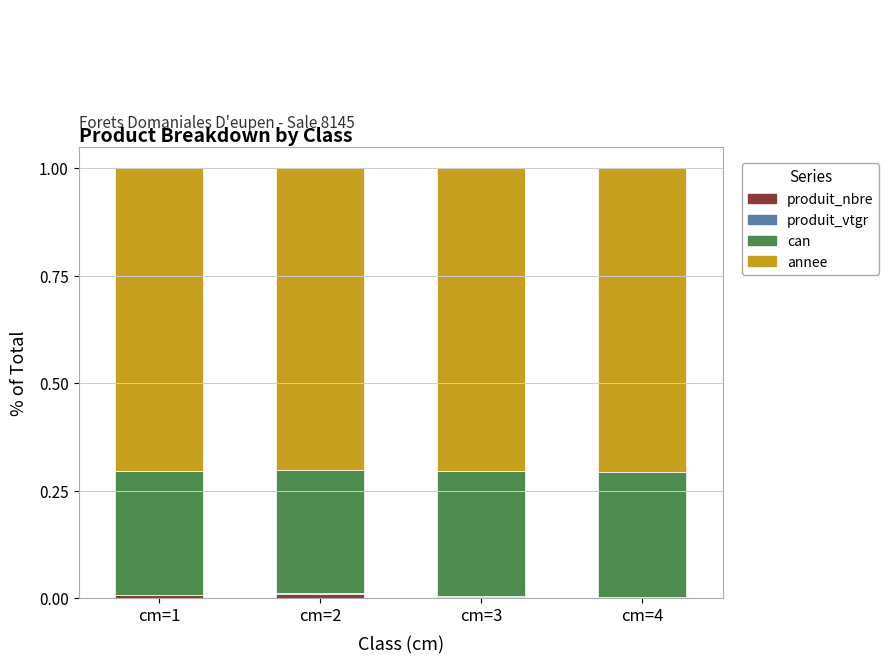

Which series has the largest total across all categories?

annee